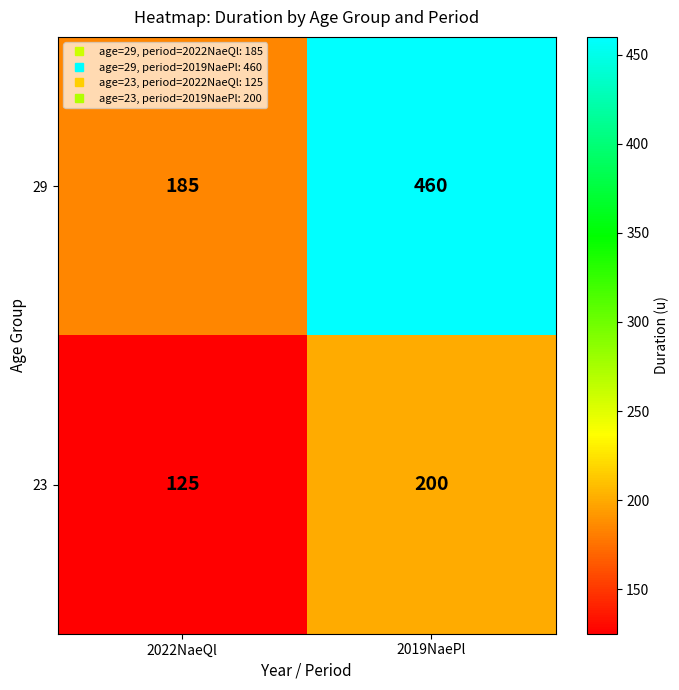

At which category is the sum across all series the highest?

2019NaePl